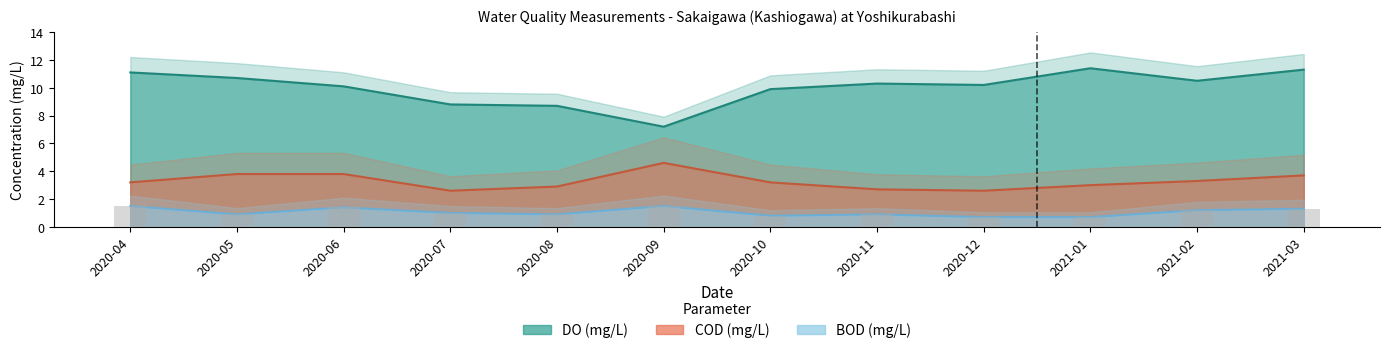

What is the sum of the COD values at 2020-04 and 2021-02?

6.5